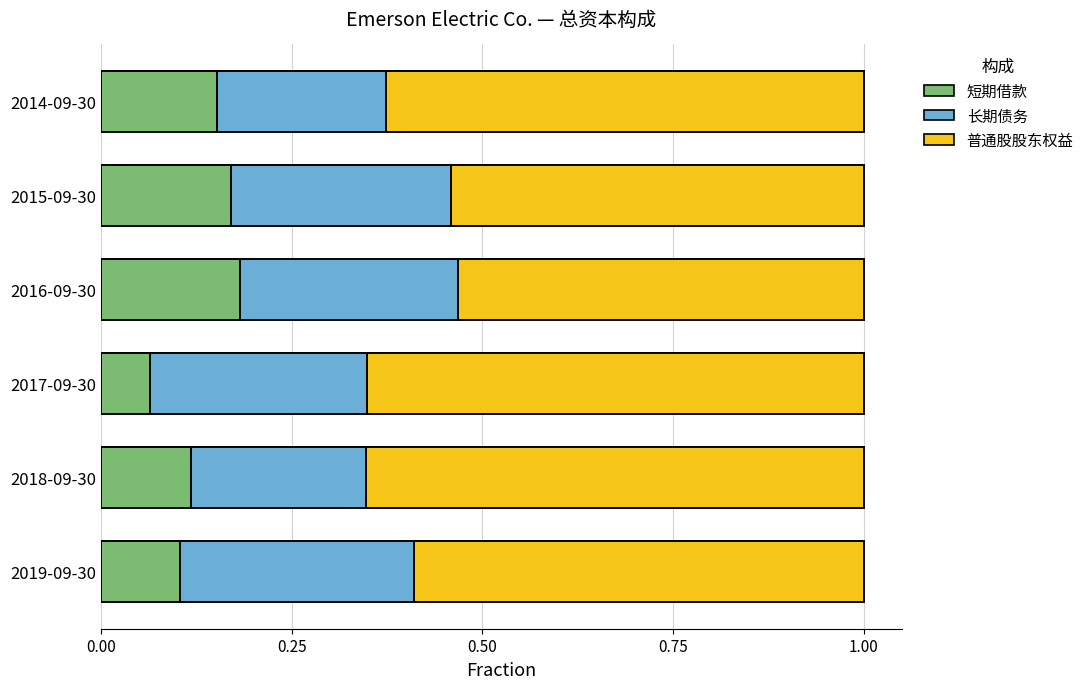

What is the total value across all series at 2018-09-30?

1.0